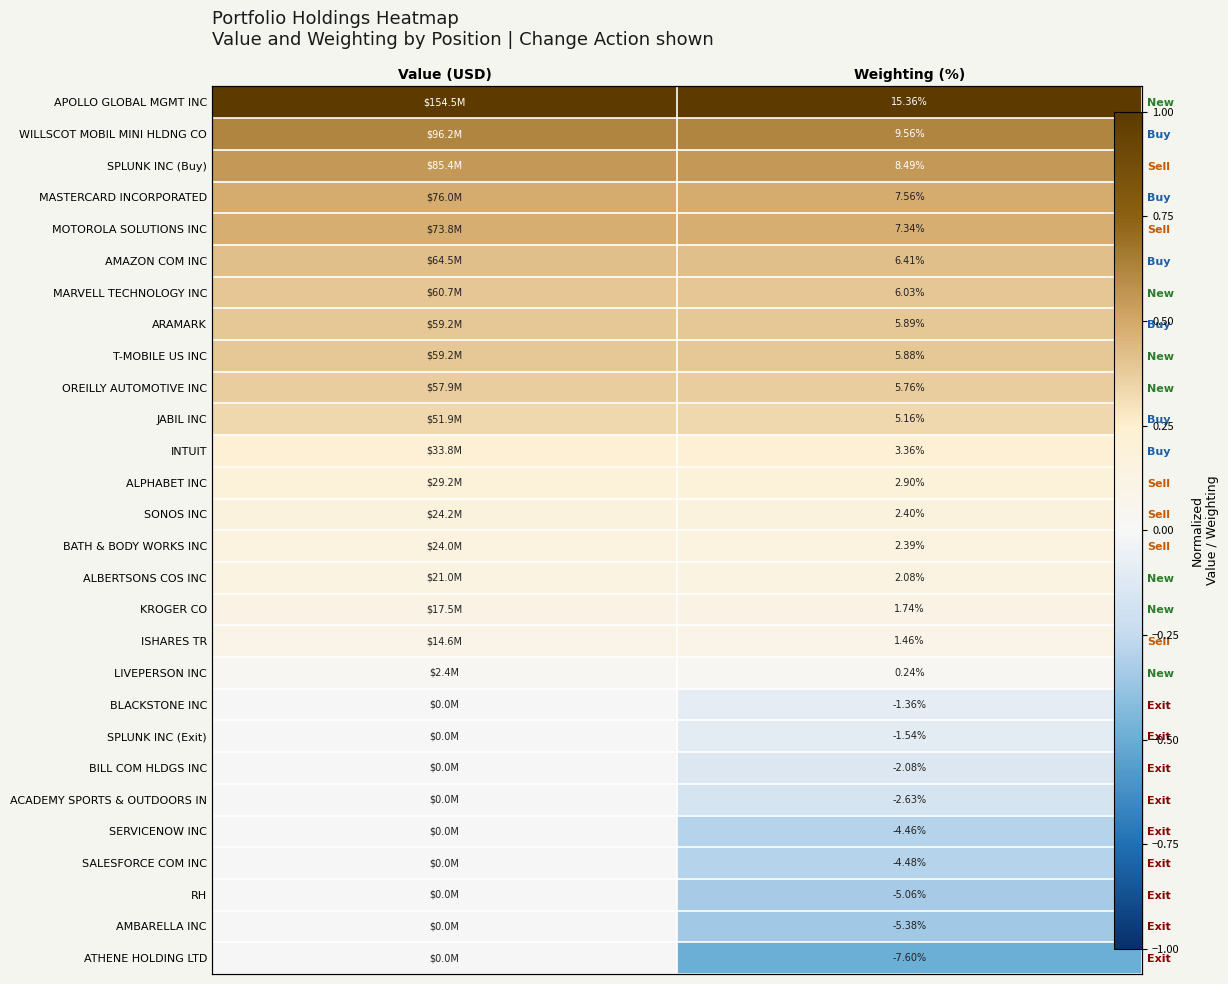

At which label does T-MOBILE US INC reach its peak?

Value (USD)